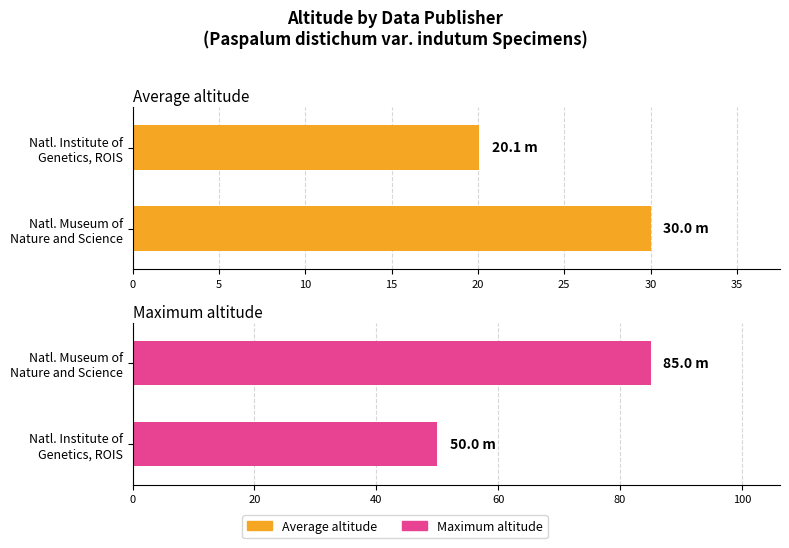

What is the highest value of the Average altitude series?

30.0